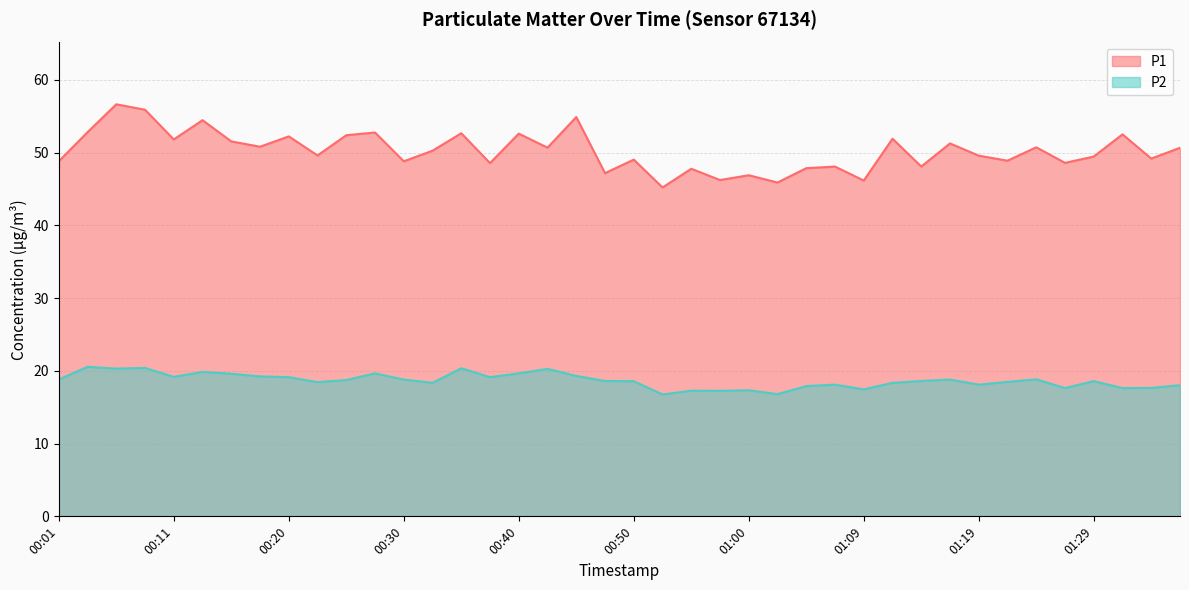

List the series in order of their overall mean, lowest first.

P2, P1